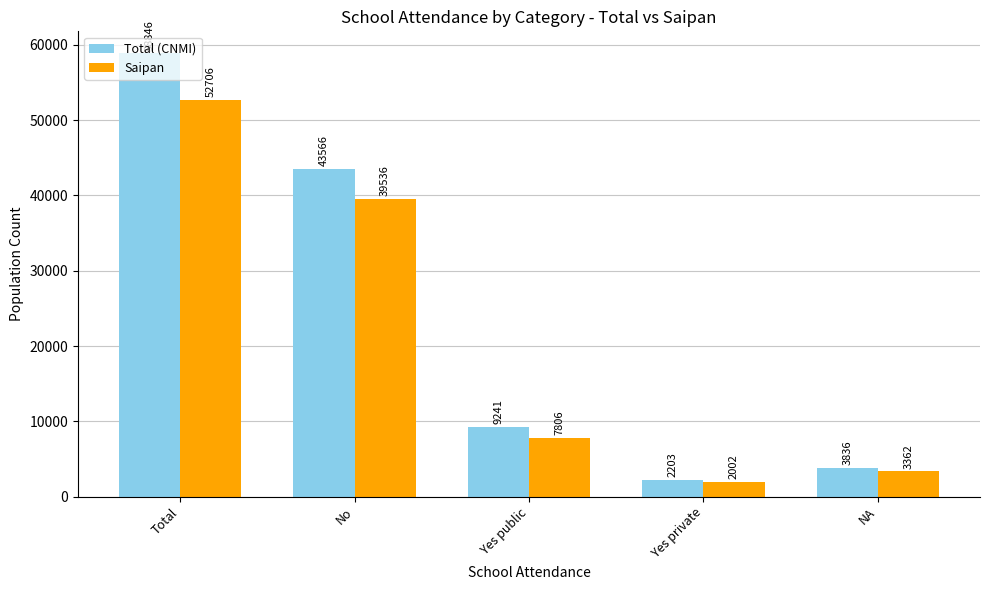

Which category has the highest value in the Saipan series?

Total